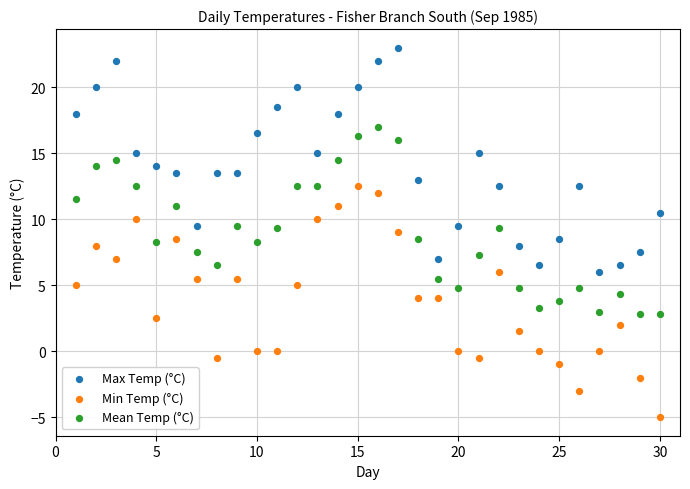

Across all data points, what is the range of X values (max minus min)?

29.0